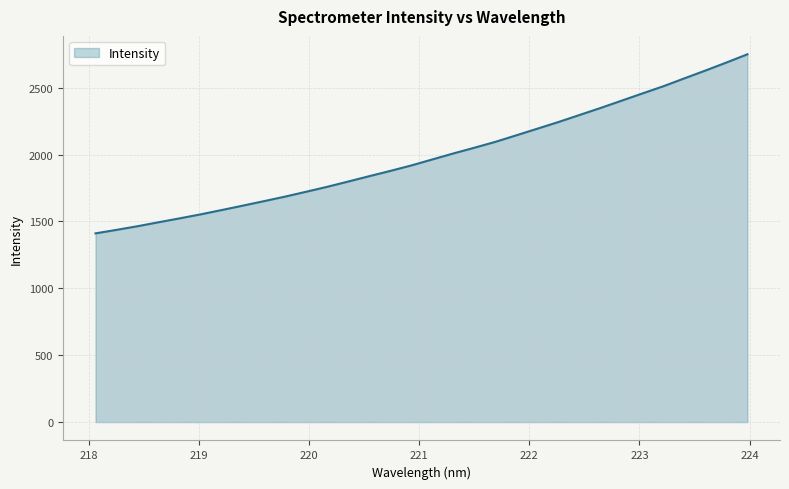

What is the greatest value displayed?

2749.2